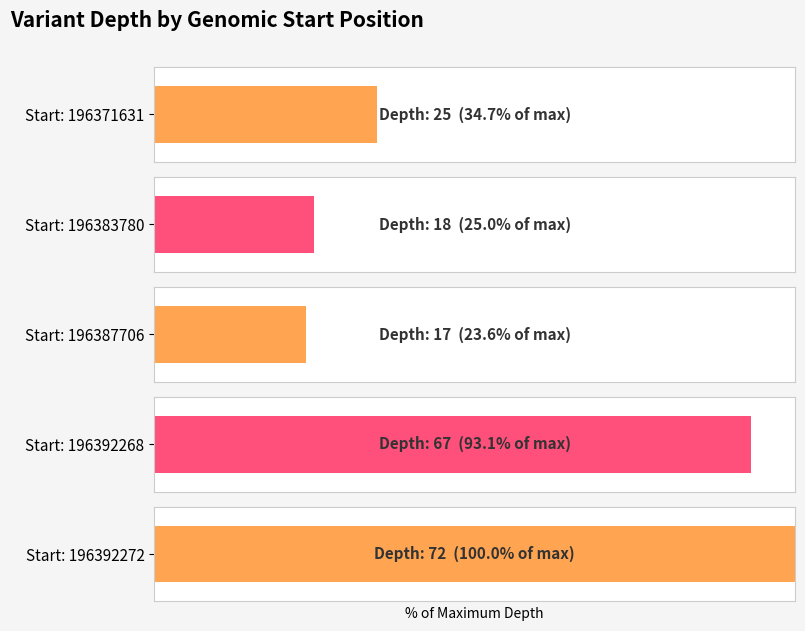

What is the change in value from 196371631 to 196392272?

+47